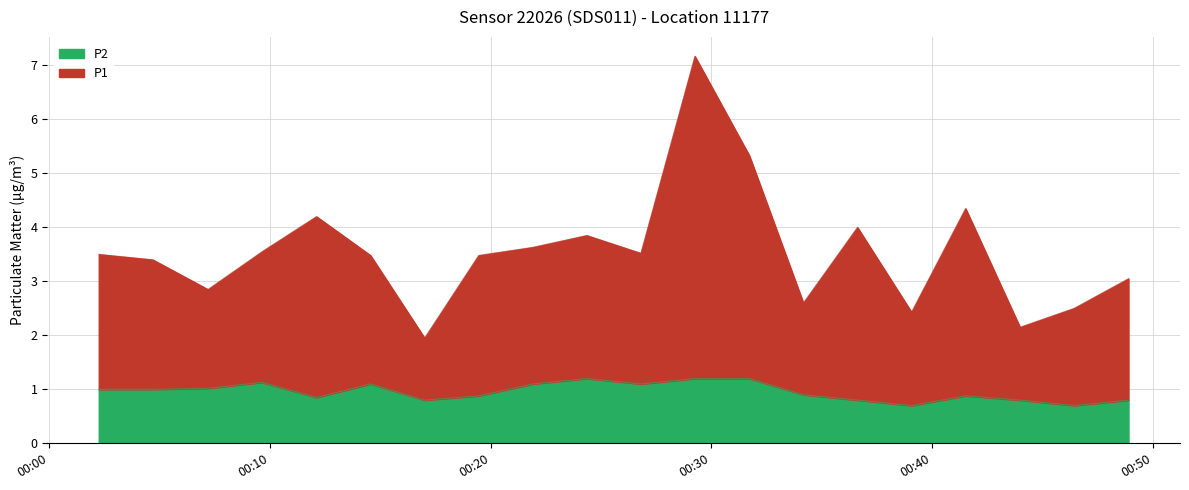

What is the difference between the second highest and minimum values in the P2 series?

0.5